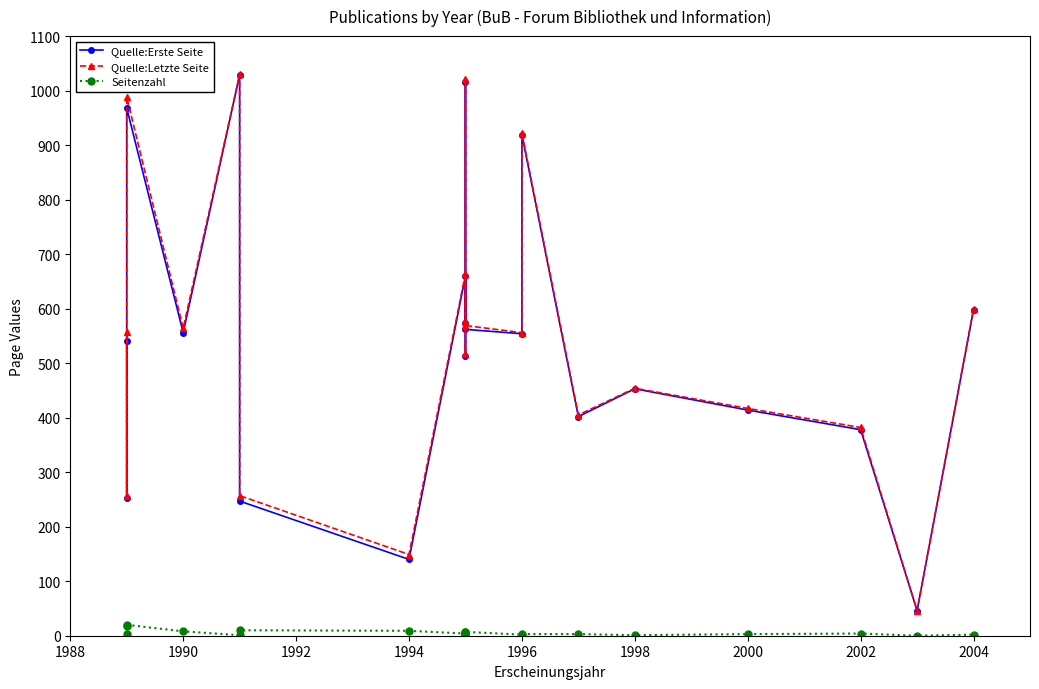

At how many categories does at least one series exceed 661?

5